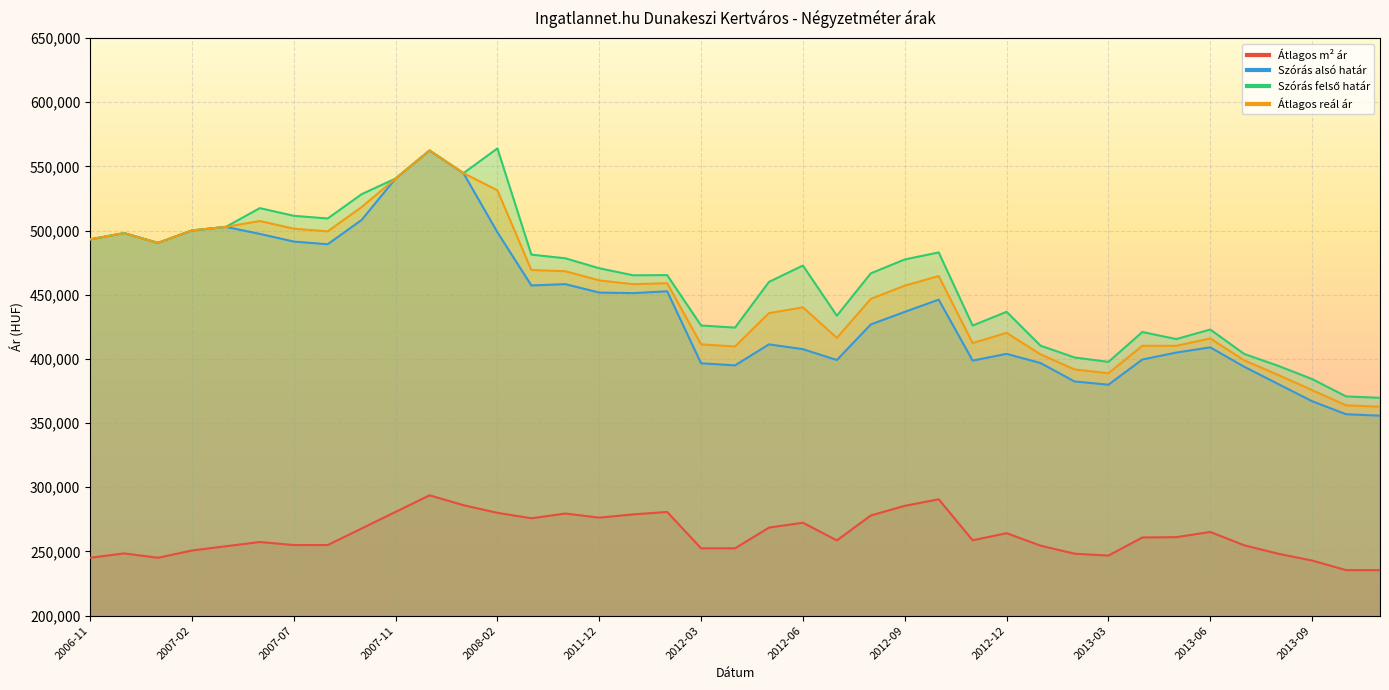

What is the sum of all Szórás felső határ values?

18020910